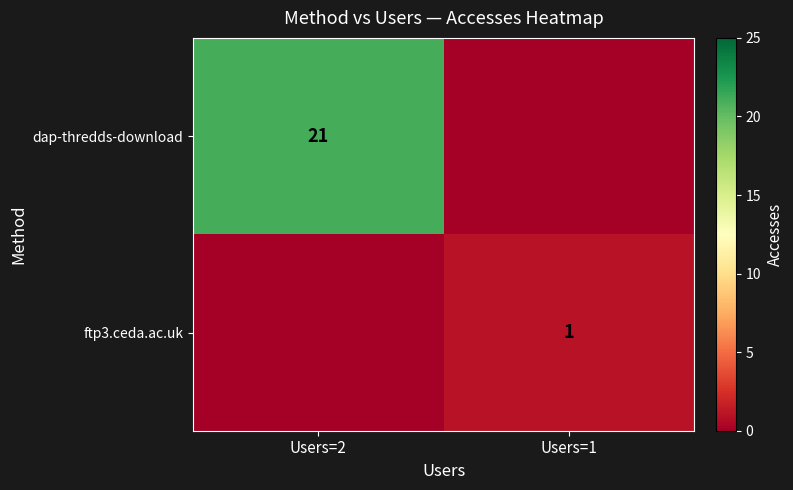

The ftp3.ceda.ac.uk series shows 1 at Users=1. True or false?

True